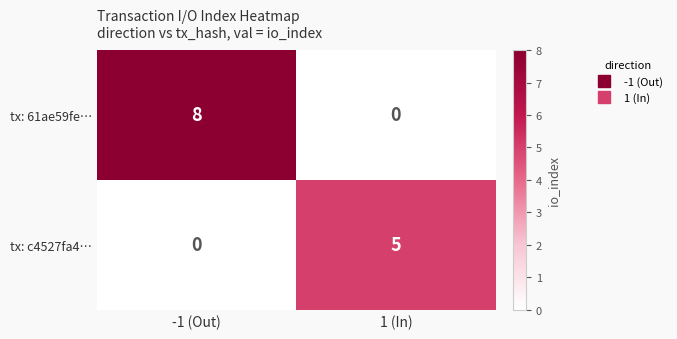

List the series in order of their peak value, highest first.

tx: 61ae59fe…, tx: c4527fa4…